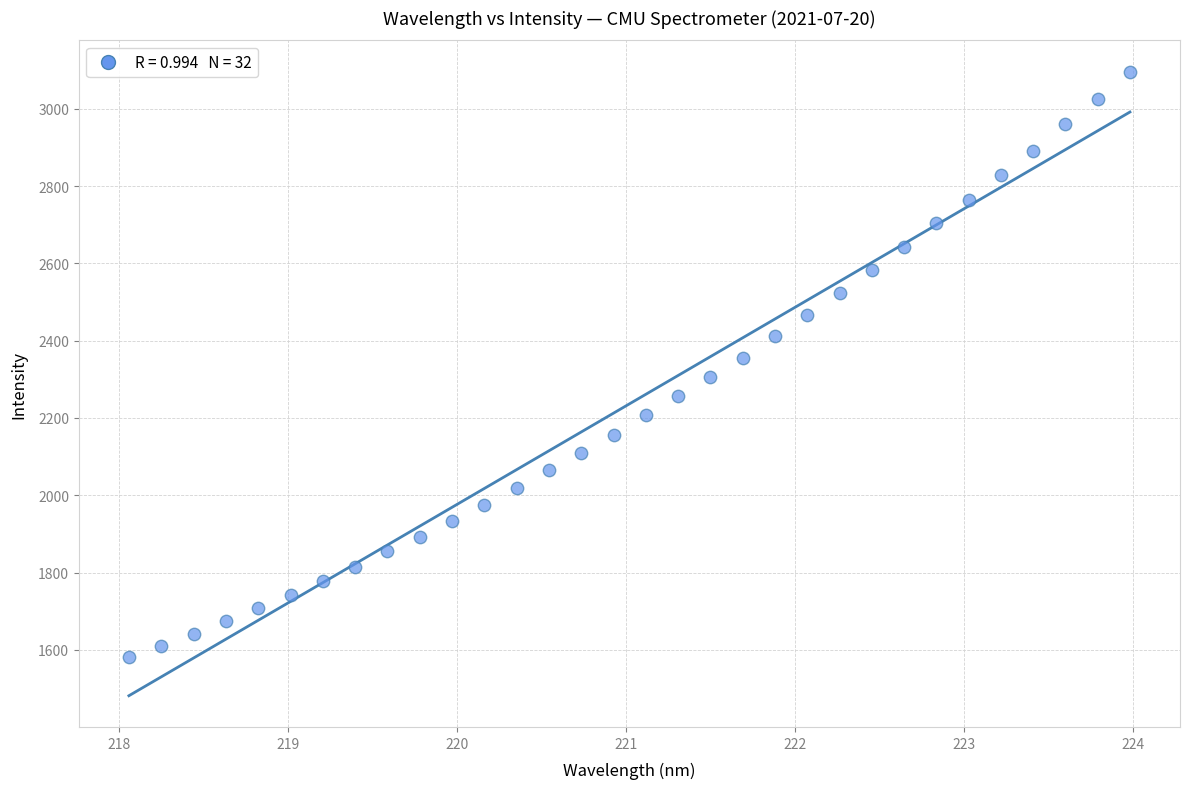

What is the range of Y values (max minus min)?

1516.2